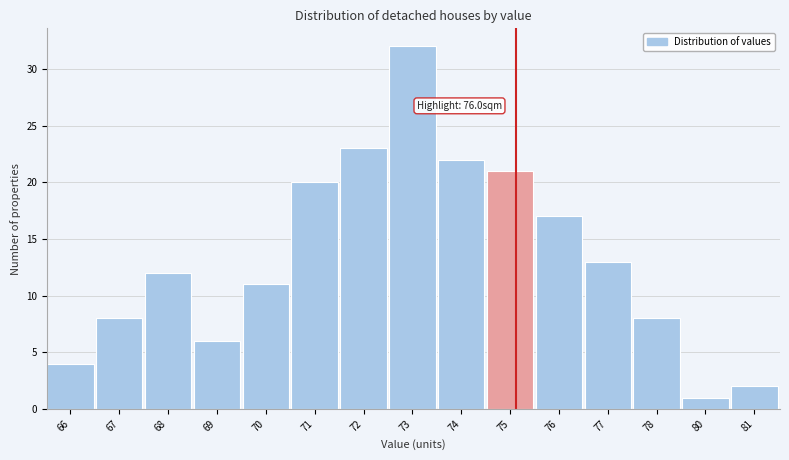

Reading left to right, what are all the values shown in this chart?

4	8	12	6	11	20	23	32	22	21	17	13	8	1	2